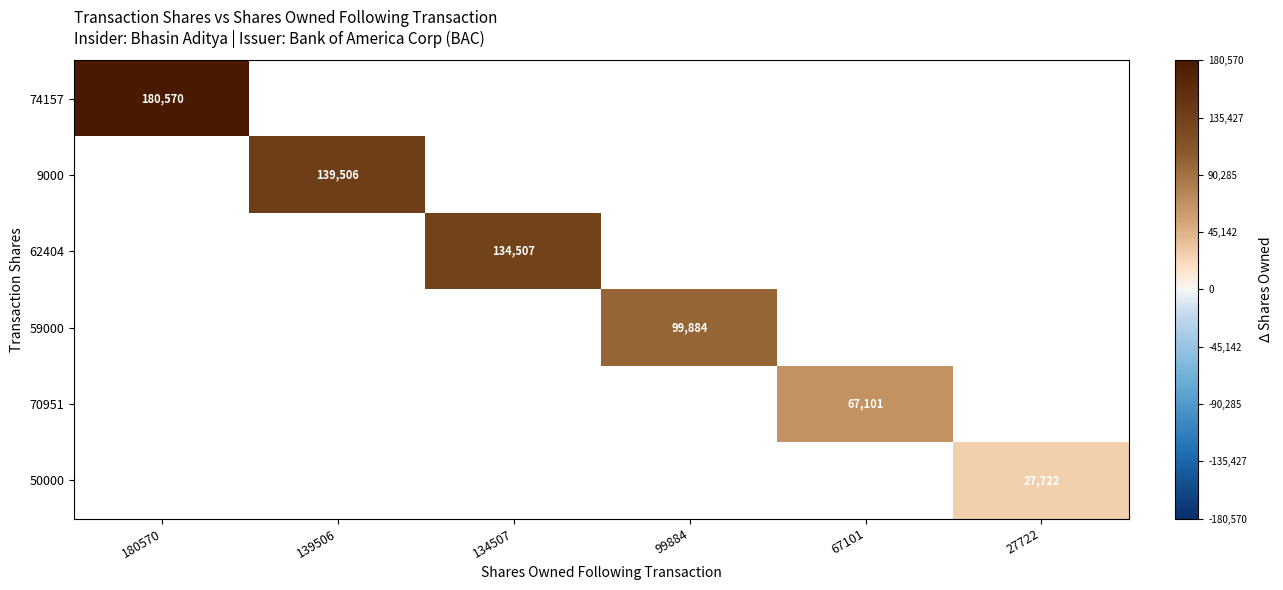

Is it true that 70951 equals 67101 at 67101?

True